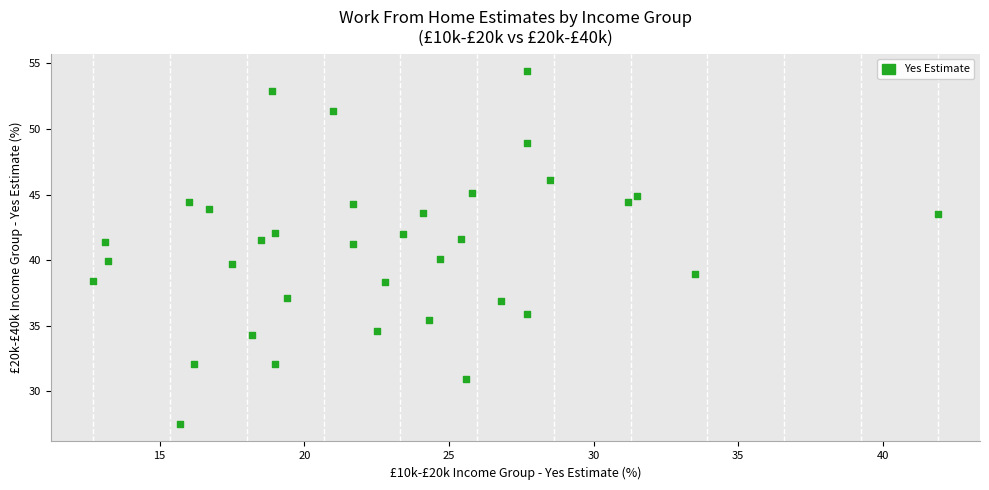

What is the range of X values (max minus min)?

29.2